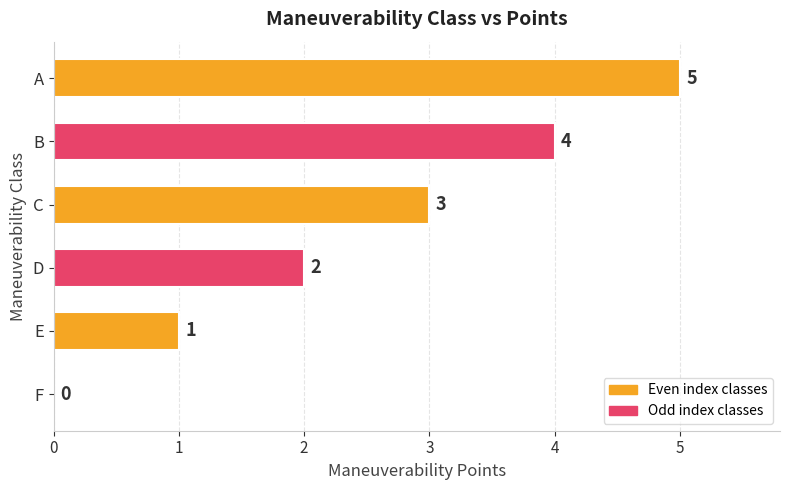

Reading bottom to top, extract all data points from this chart.

F=0	E=1	D=2	C=3	B=4	A=5